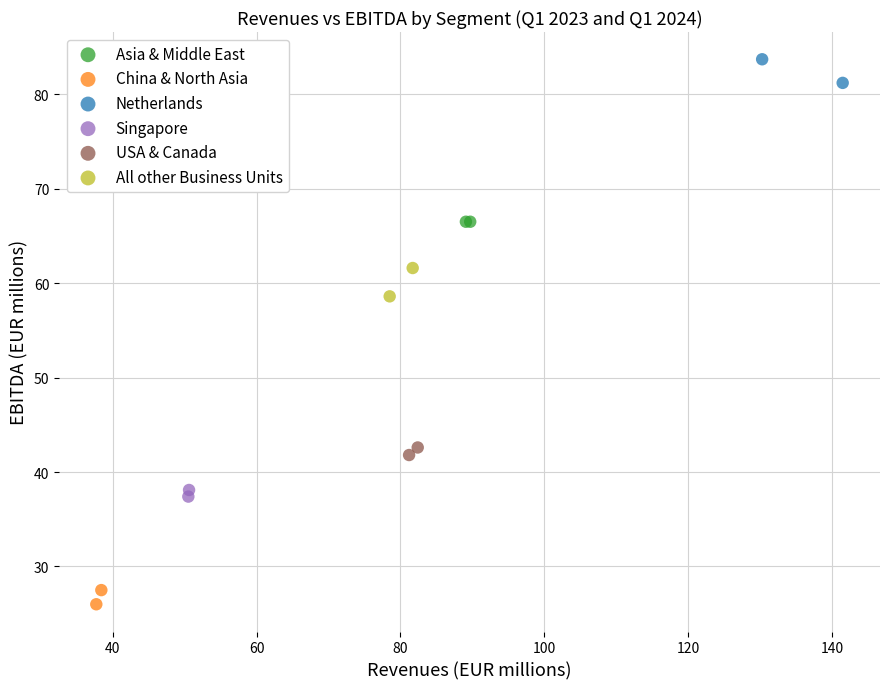

Which series reaches the maximum Y coordinate?

Netherlands